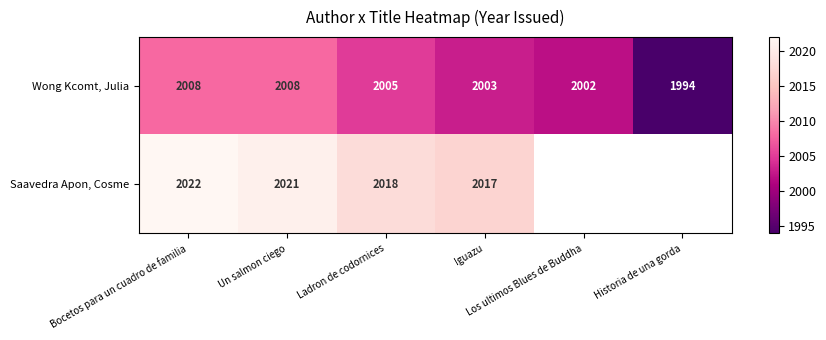

What is the minimum value for Wong Kcomt, Julia?

1994